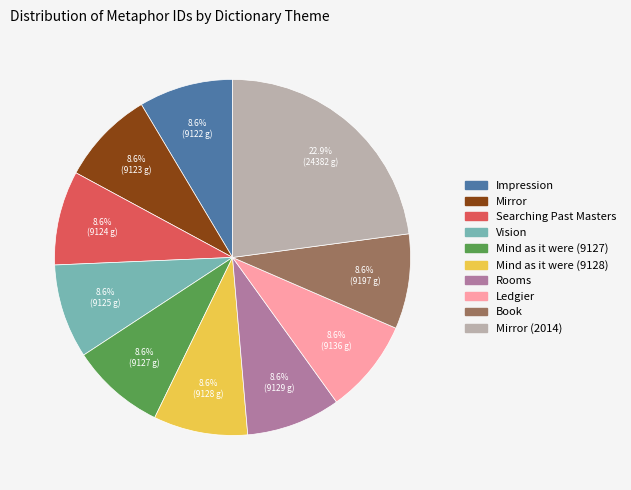

Does any single category account for the majority?

No